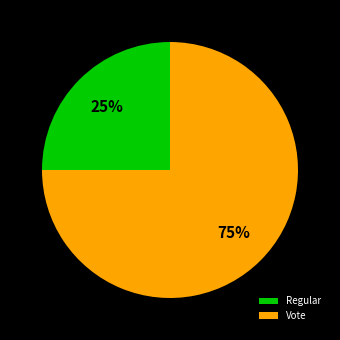

Is it true that Regular is 32% of the pie?

False